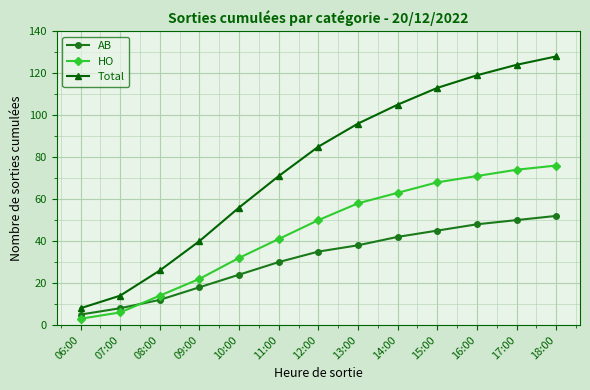

Which series has the largest range (max minus min)?

Total